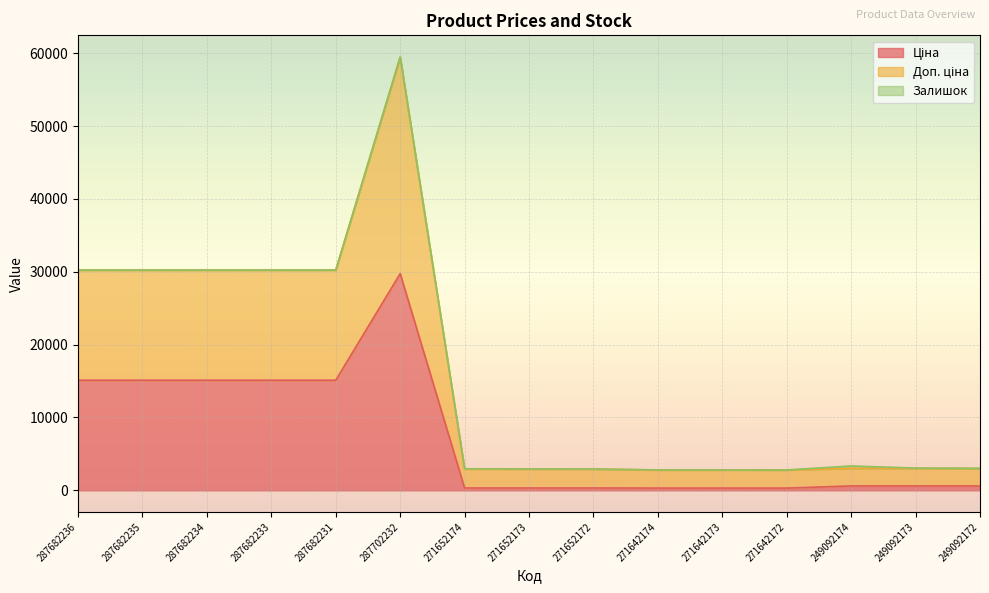

What position from the left is 287682234?

3